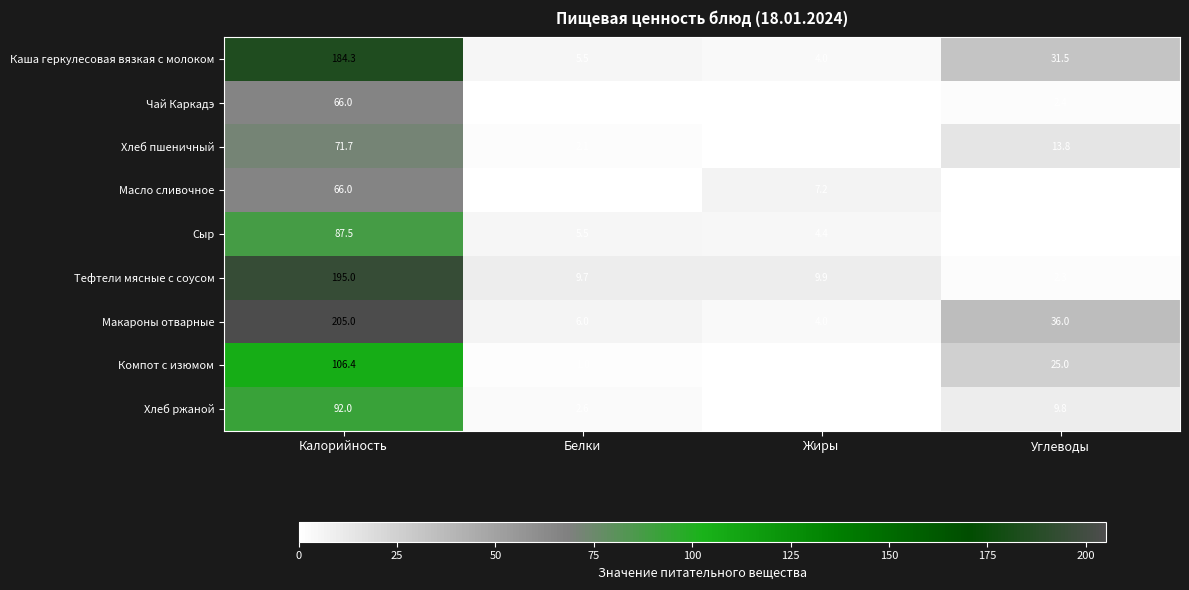

Rank the categories by Компот с изюмом value from lowest to highest.

Жиры, Белки, Углеводы, Калорийность